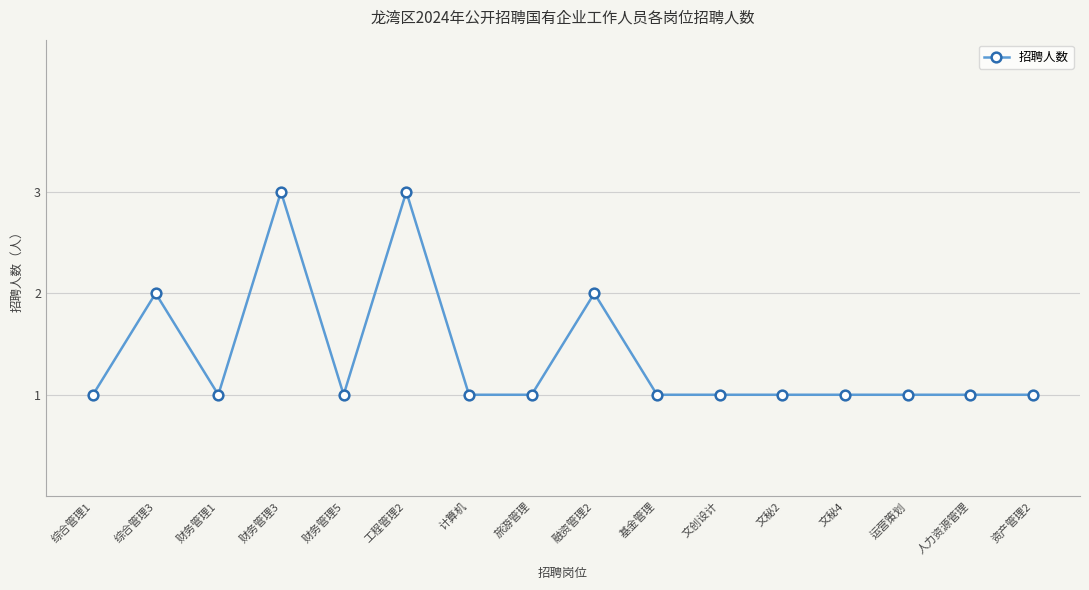

How many lines are shown in the chart?

1